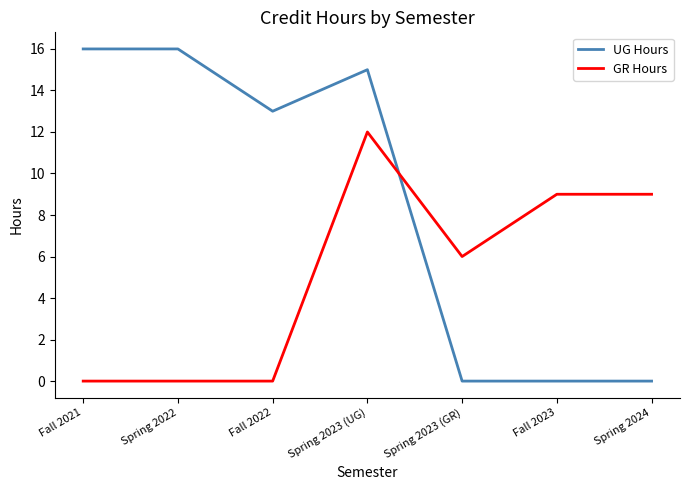

What is the greatest value displayed?

16